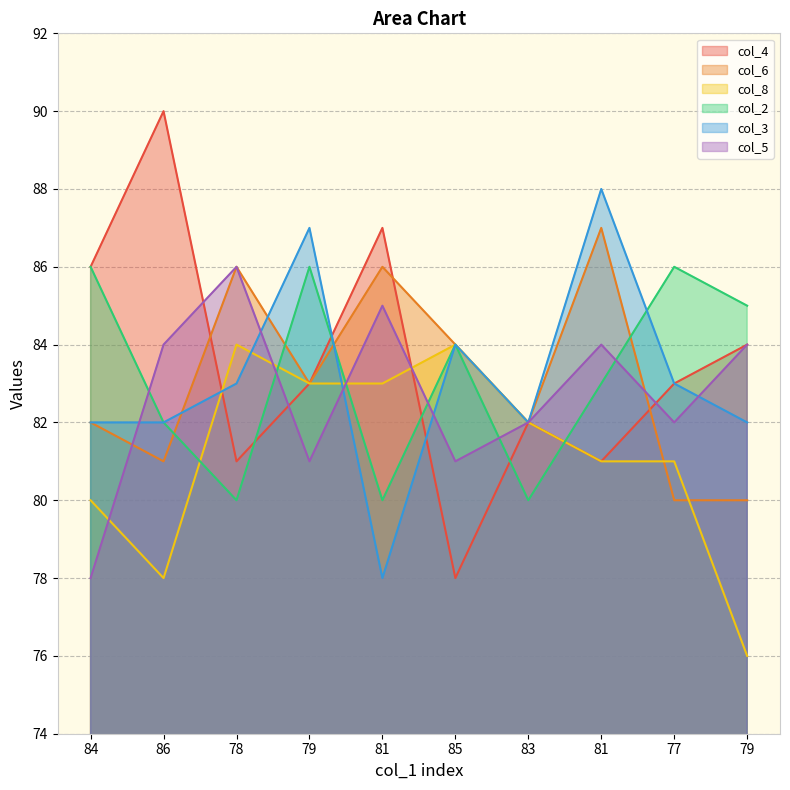

Where do col_2 and col_6 first cross each other?

86 and 78